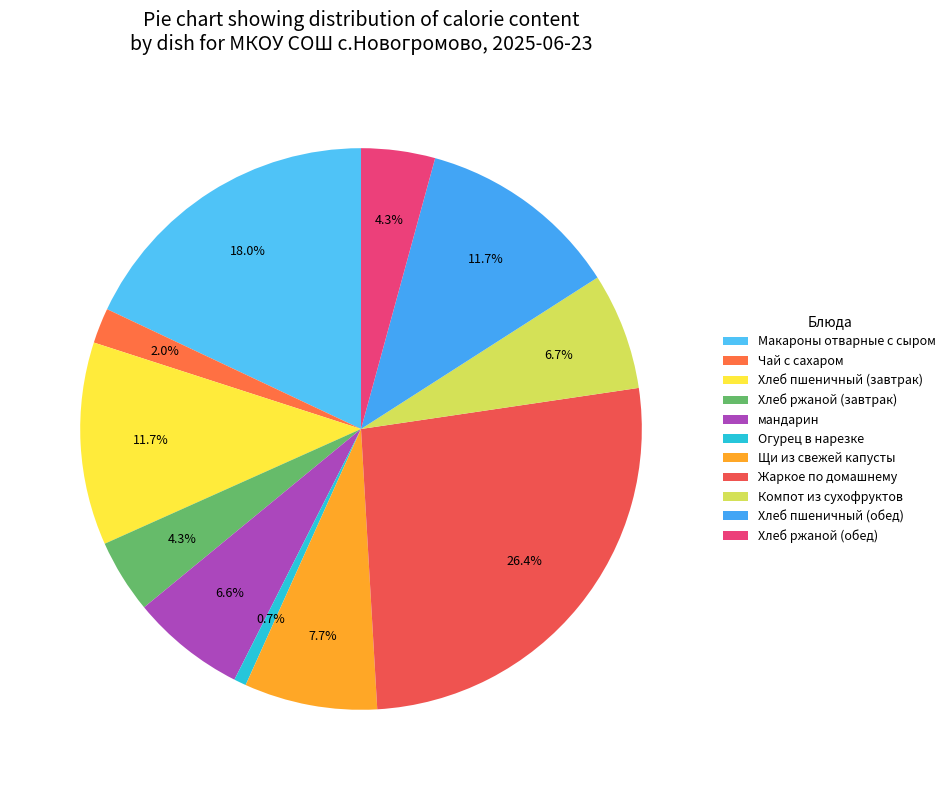

Is there a majority slice in this chart?

No